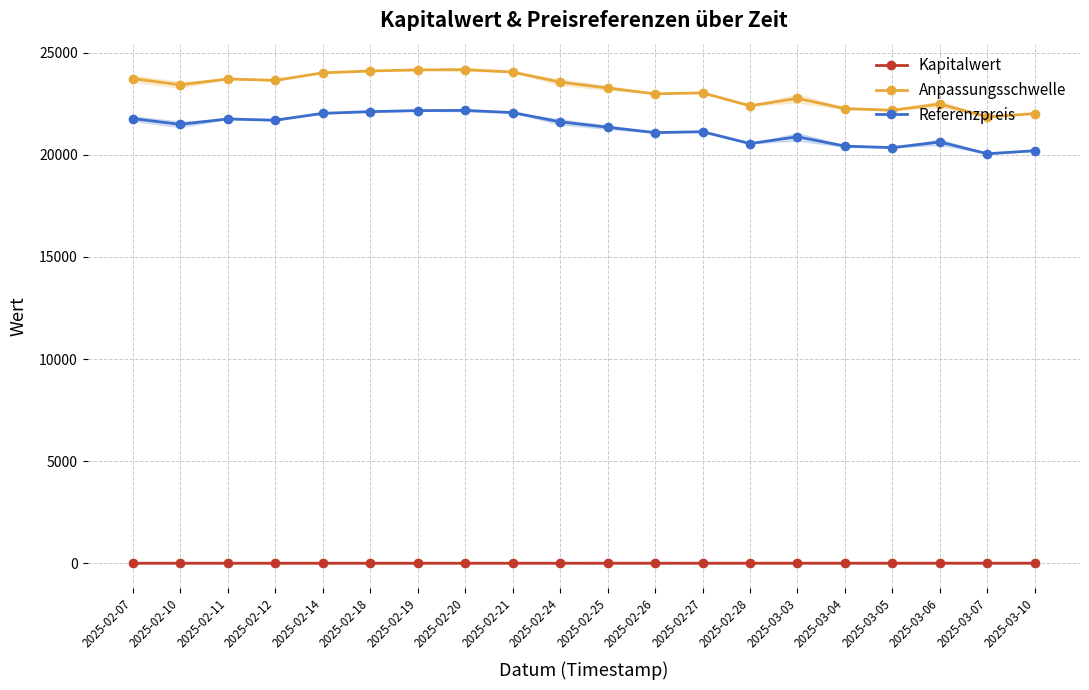

Is this an area chart (filled region under the line)?

No